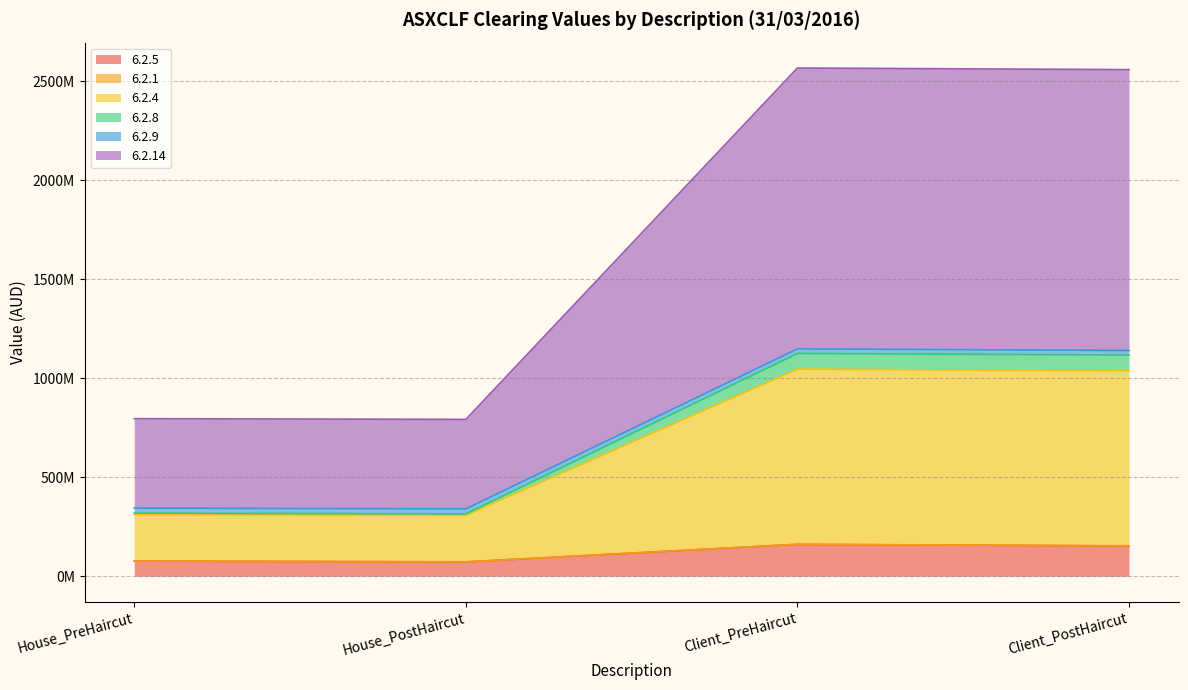

Does the chart display data point markers on the line(s)?

No